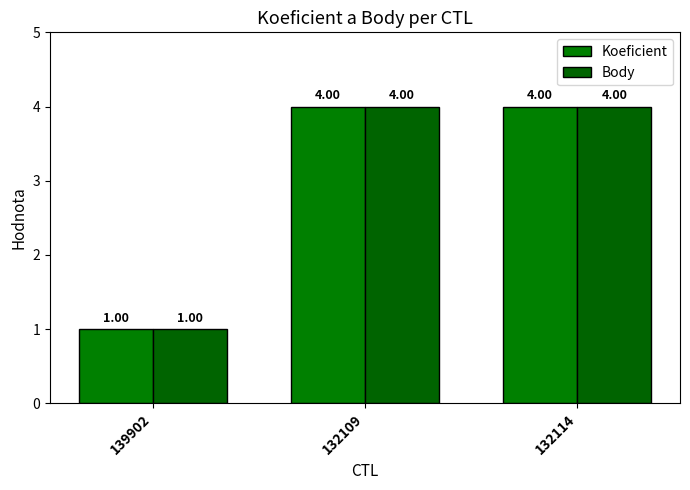

What is the value of the Koeficient bar at the 3rd from the left?

4